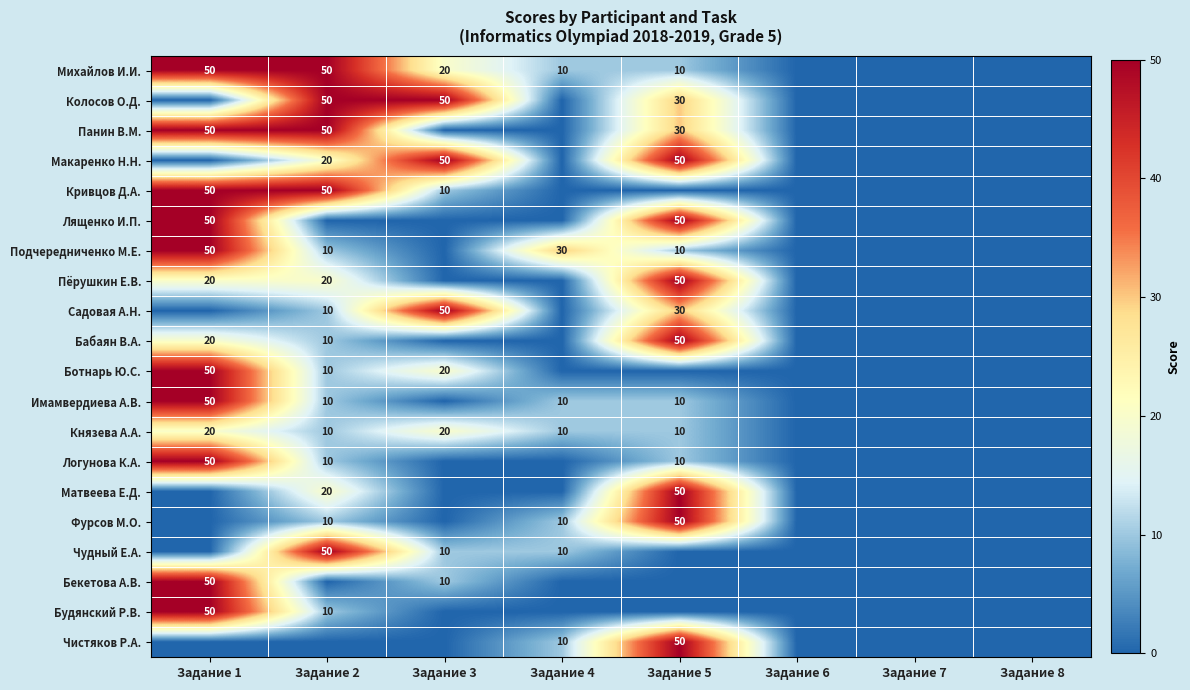

At which category is the sum across all series the highest?

Задание 1